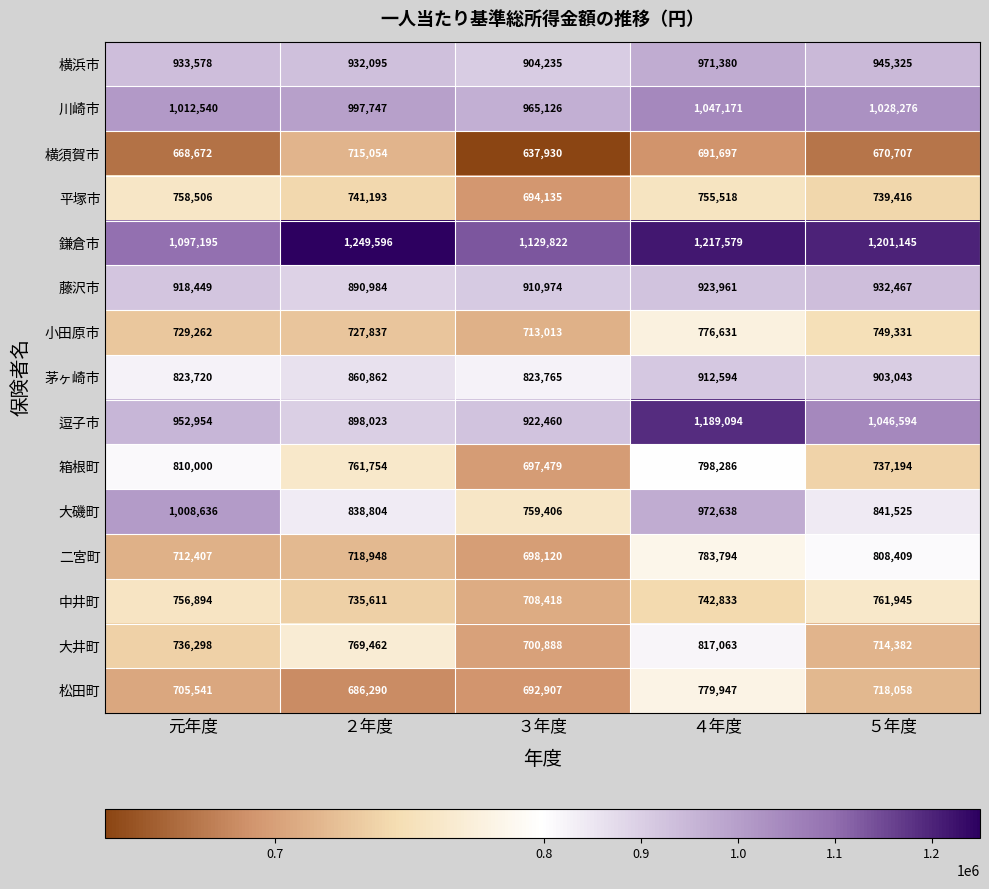

Is the value of 小田原市 at ２年度 greater than the value of 藤沢市 at ３年度?

No